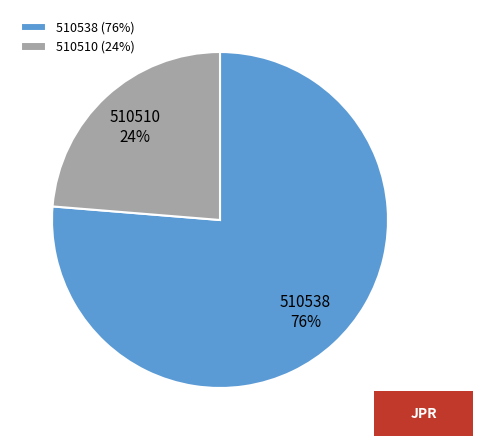

True or false: 510538 accounts for 76% of the total.

True